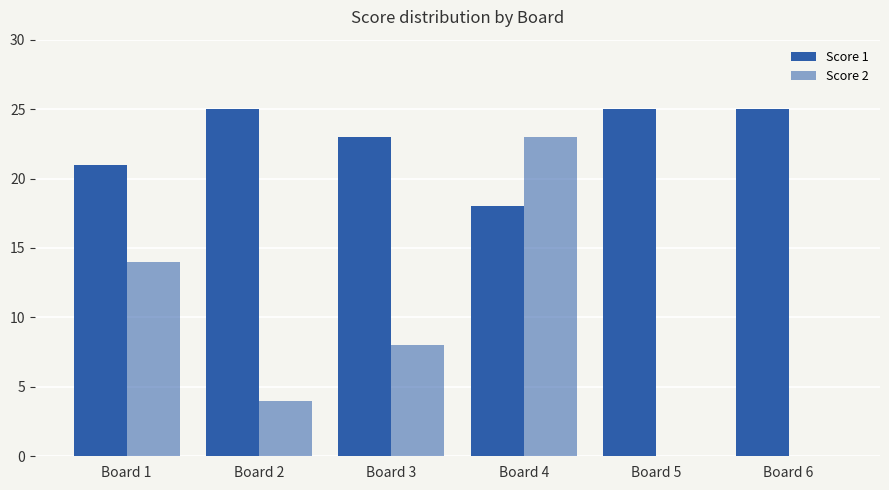

Are the bars grouped side by side (vs. stacked)?

Yes